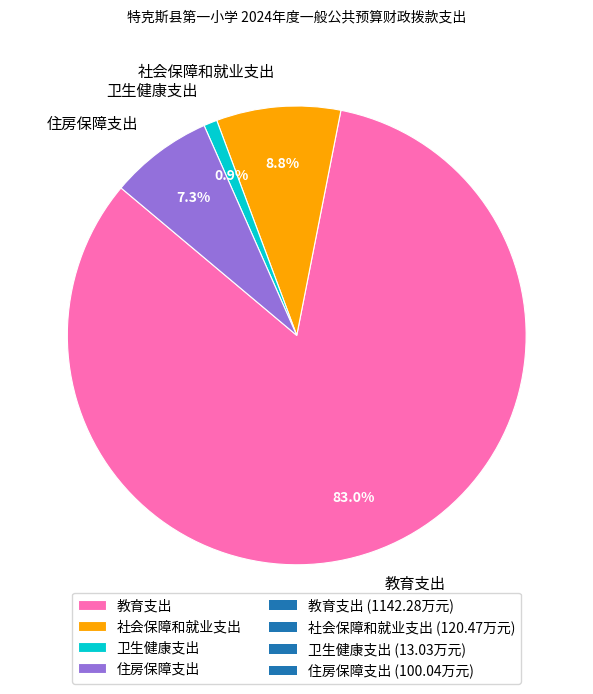

To the nearest percent, what is the difference between the 卫生健康支出 and 社会保障和就业支出 slice percentages?

8%